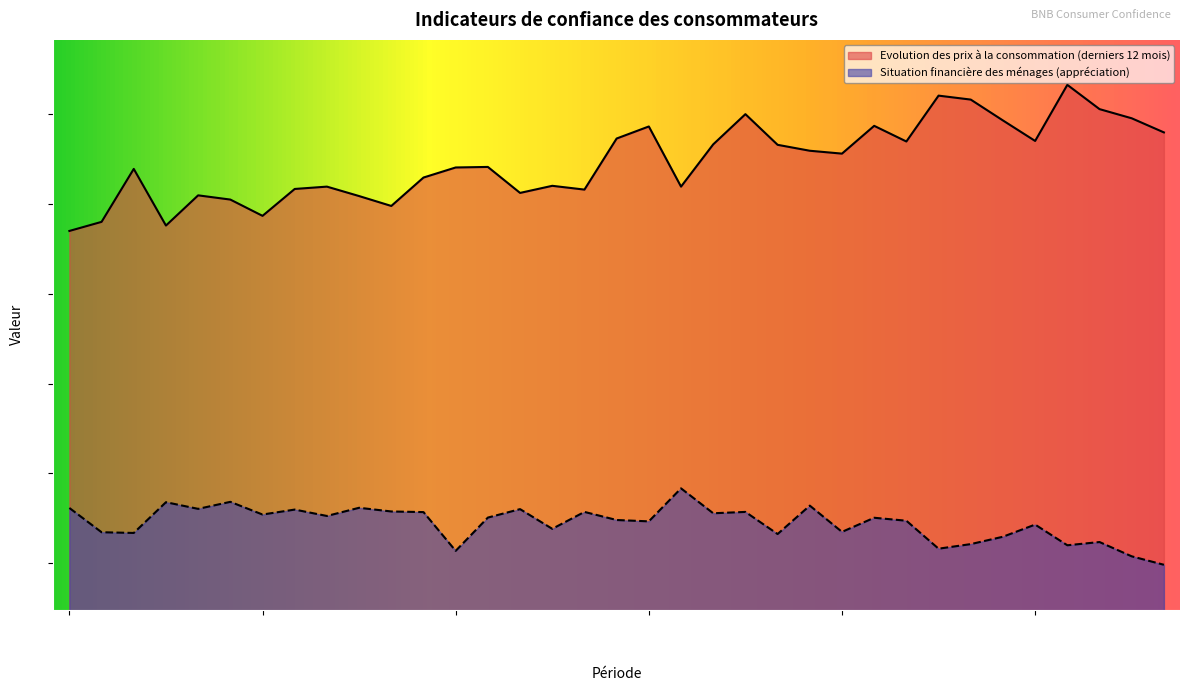

What is the maximum value for Evolution des prix à la consommation (derniers 12 mois)?

63.2